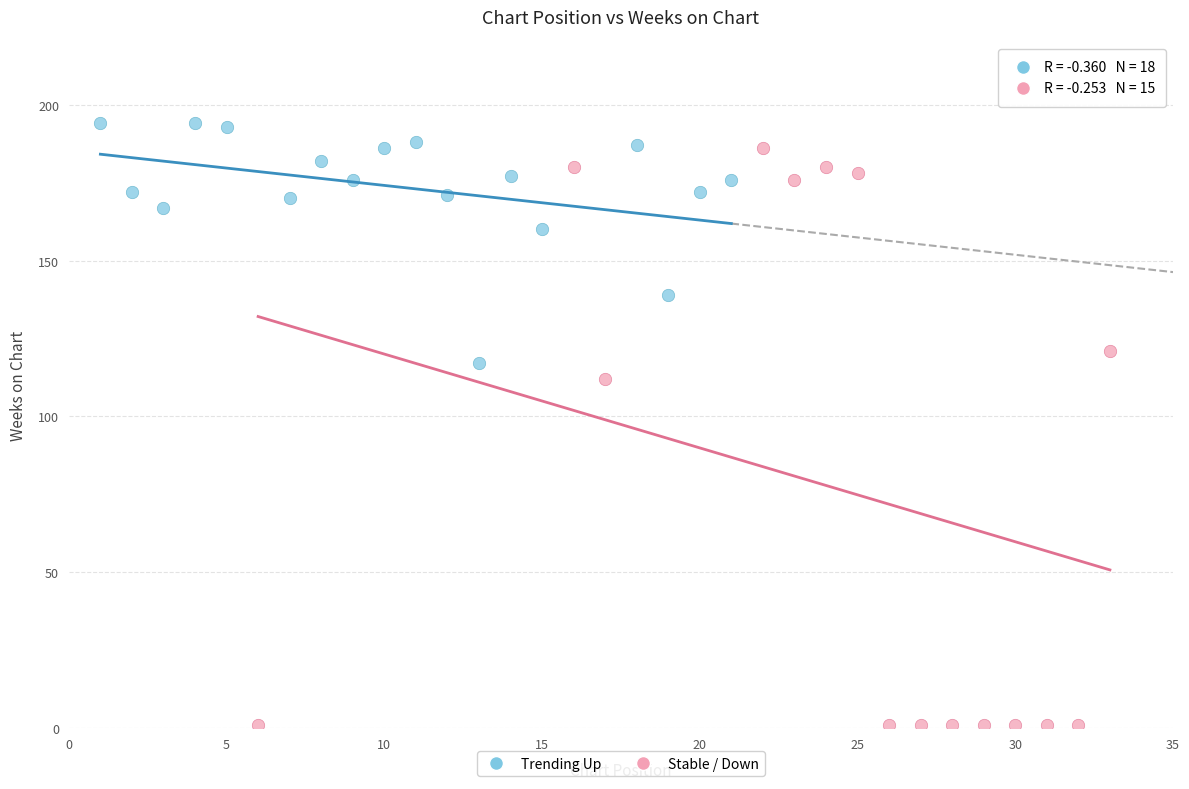

Which series has the largest Y range (max minus min)?

Stable / Down